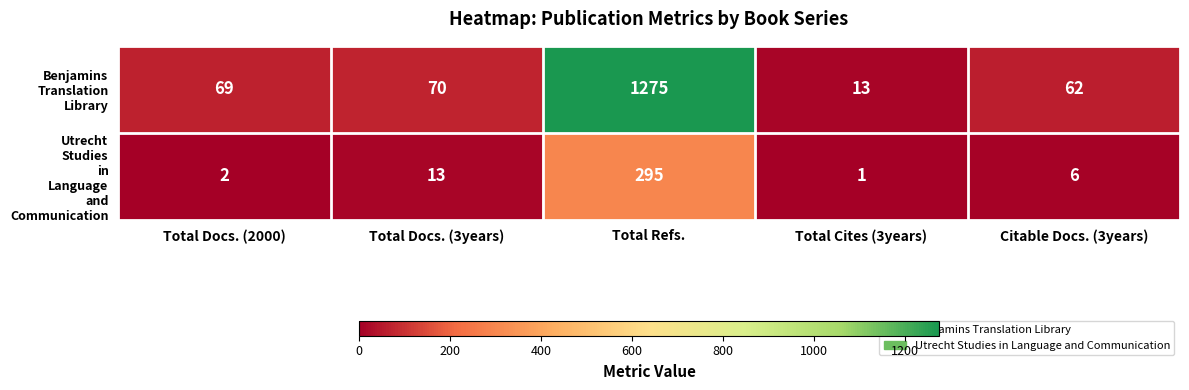

What is the spread (max minus min) of values at Total Refs.?

980